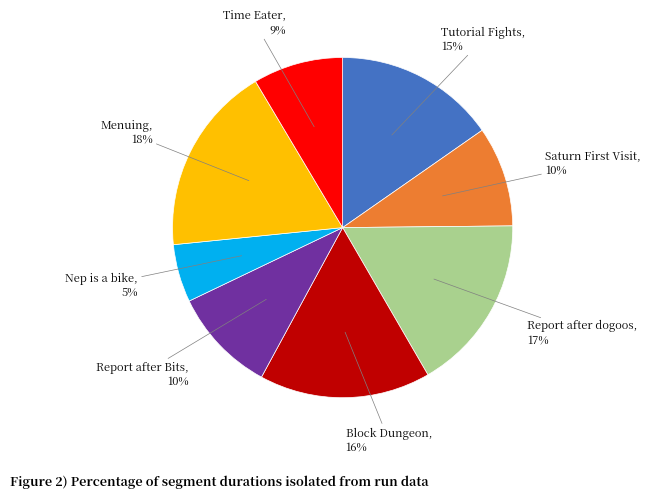

How many segments does this pie chart have?

8